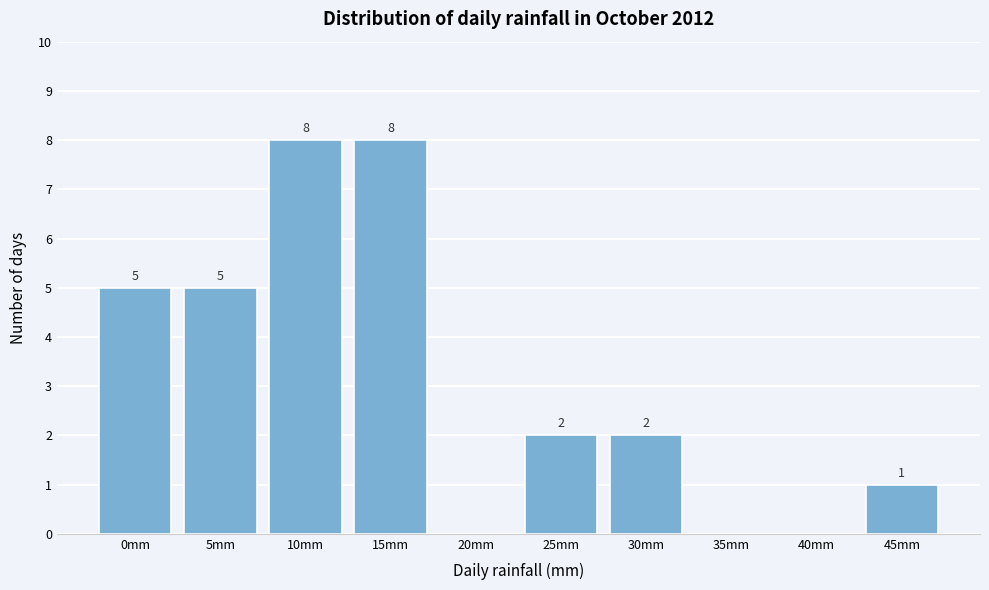

Reading left to right, what are all the values shown in this chart?

0mm=5	5mm=5	10mm=8	15mm=8	20mm=0	25mm=2	30mm=2	35mm=0	40mm=0	45mm=1